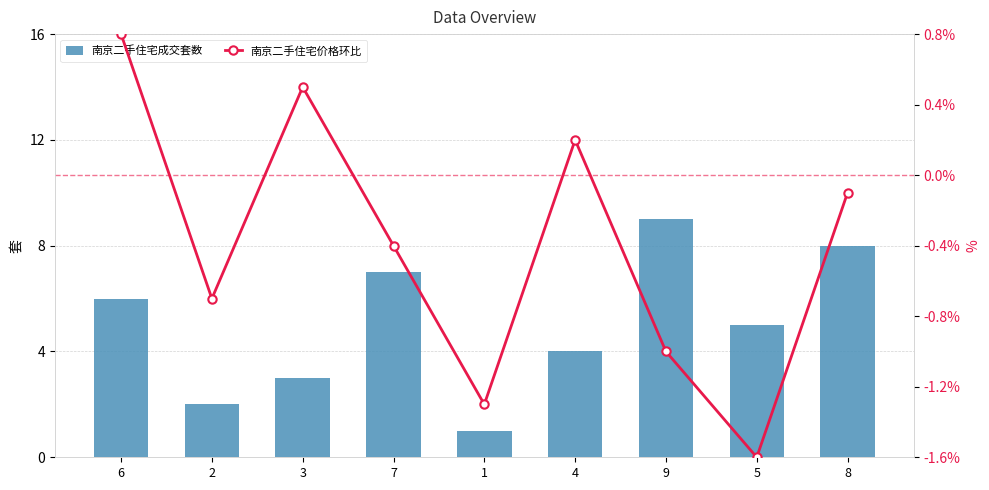

List the labels in order of 南京二手住宅价格环比 value, largest first.

6, 3, 4, 8, 7, 2, 9, 1, 5